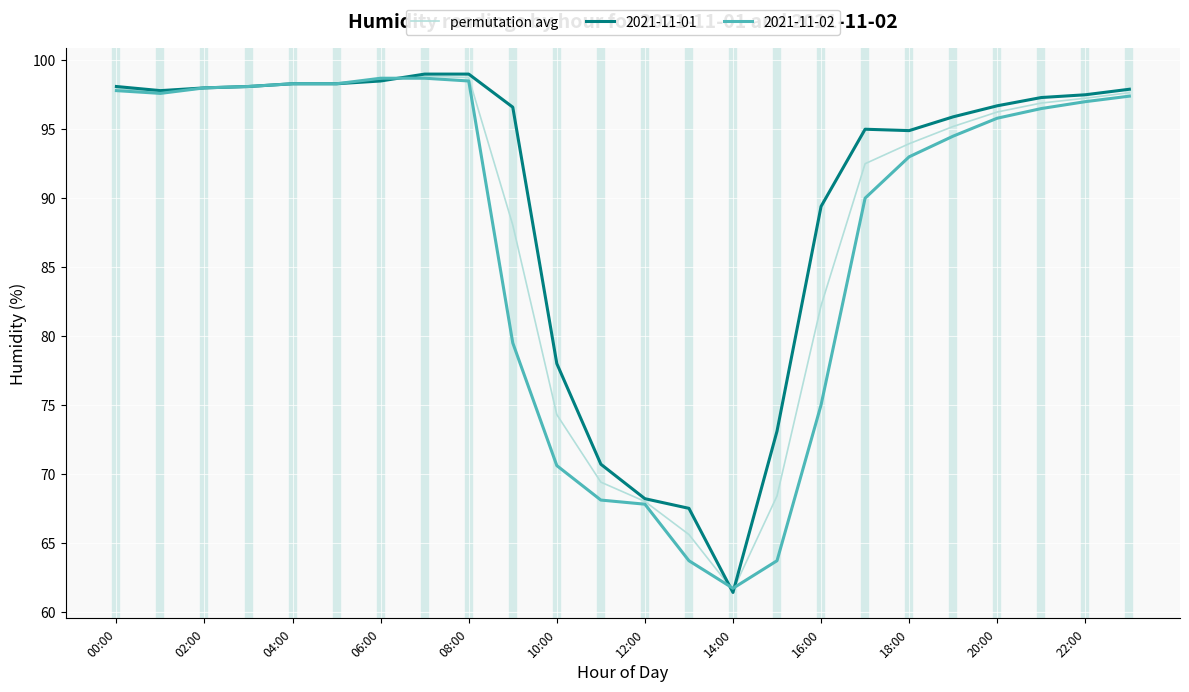

Which series has the largest range (max minus min)?

2021-11-01